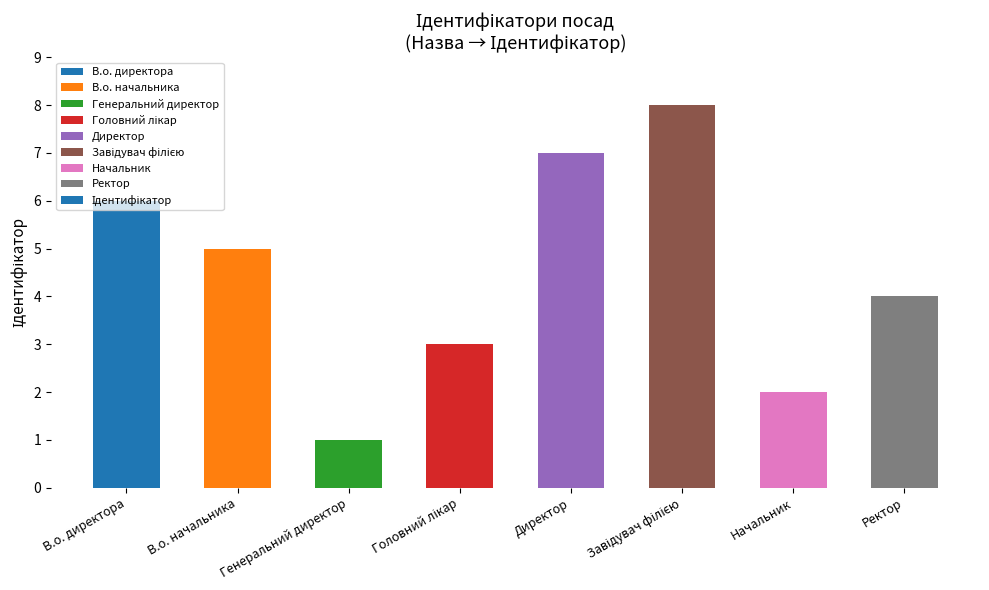

What is the difference between the second highest and minimum values?

6